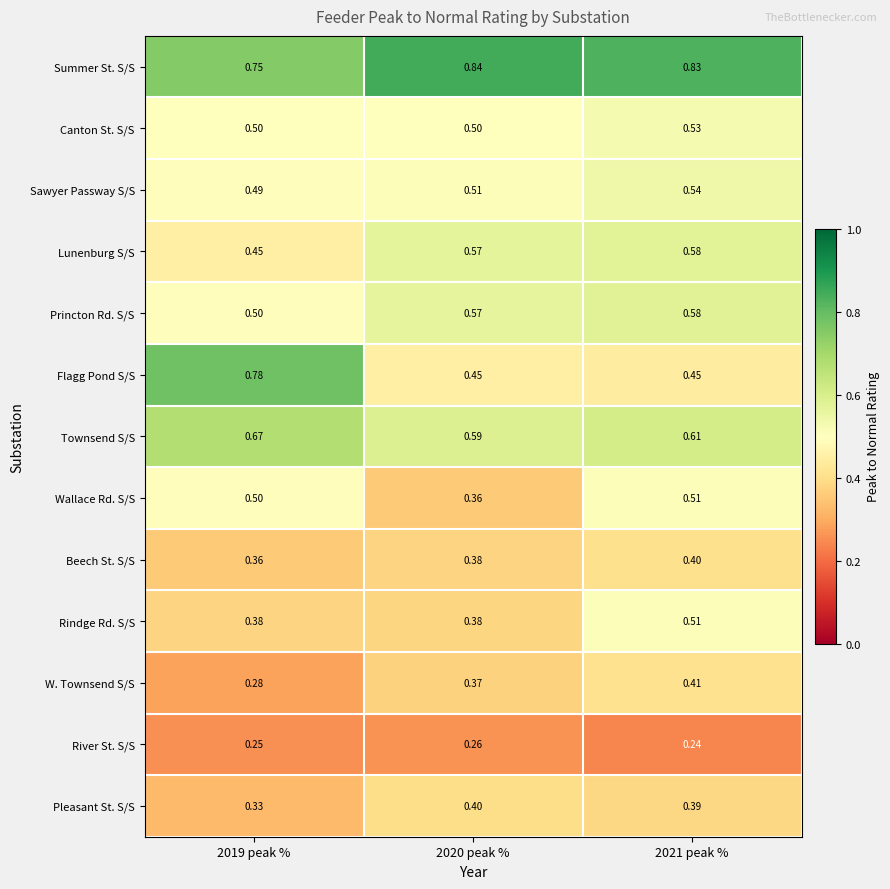

Which series changed the most between 2019 peak % and 2020 peak %?

Flagg Pond S/S